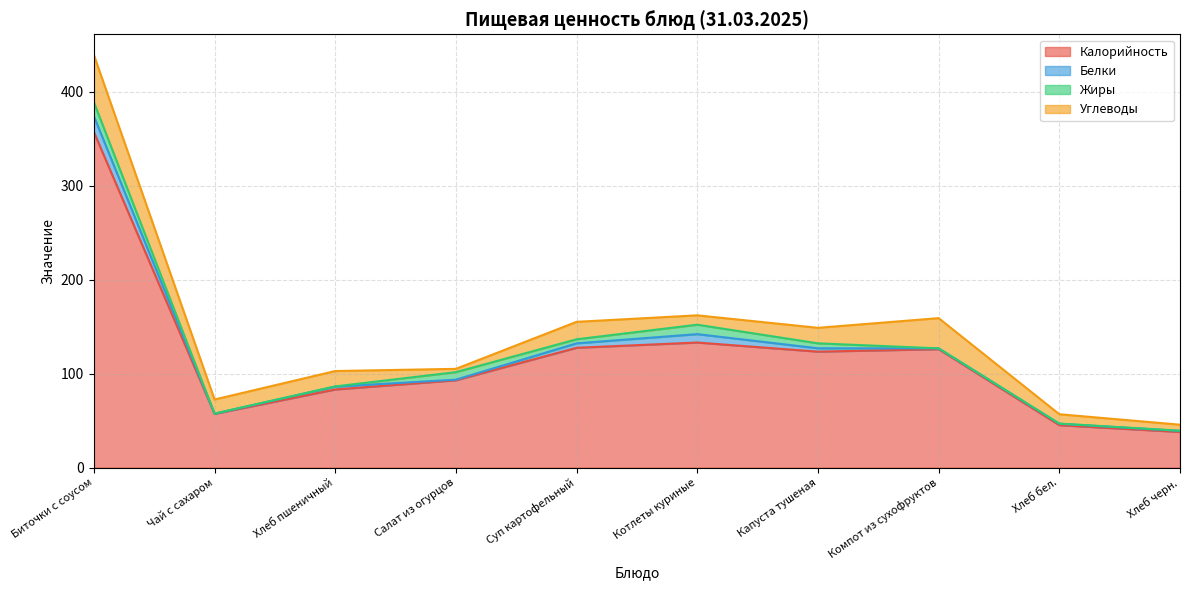

Is it true that Калорийность equals 148.6 at Салат из огурцов?

False